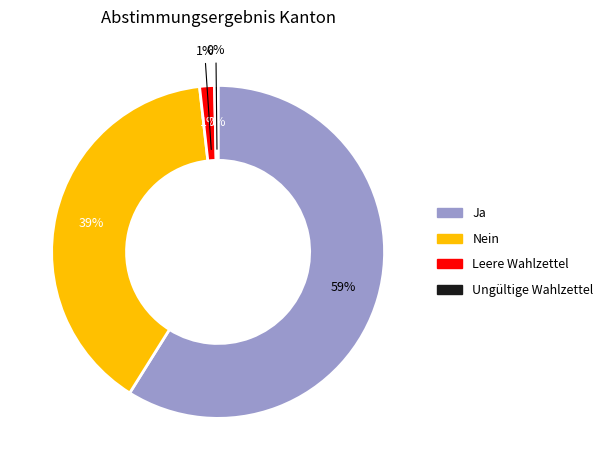

True or false: Ungültige Wahlzettel accounts for 1% of the total.

False